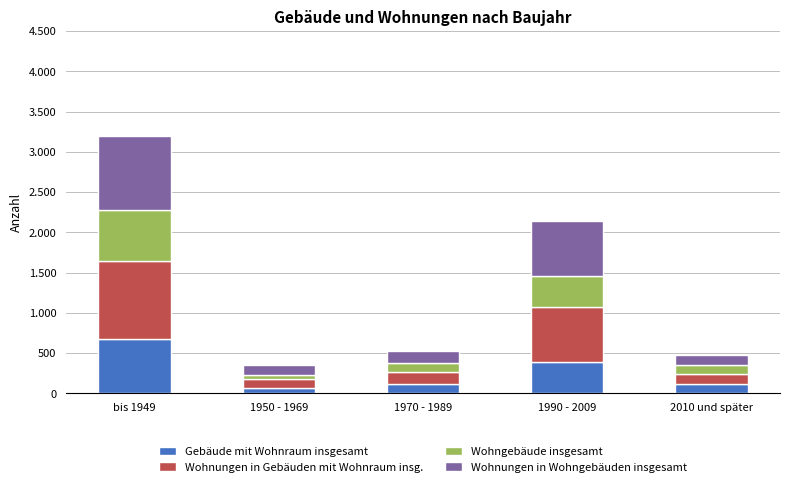

What are all the series names shown in the legend?

Gebäude mit Wohnraum insgesamt, Wohnungen in Gebäuden mit Wohnraum insg., Wohngebäude insgesamt, Wohnungen in Wohngebäuden insgesamt